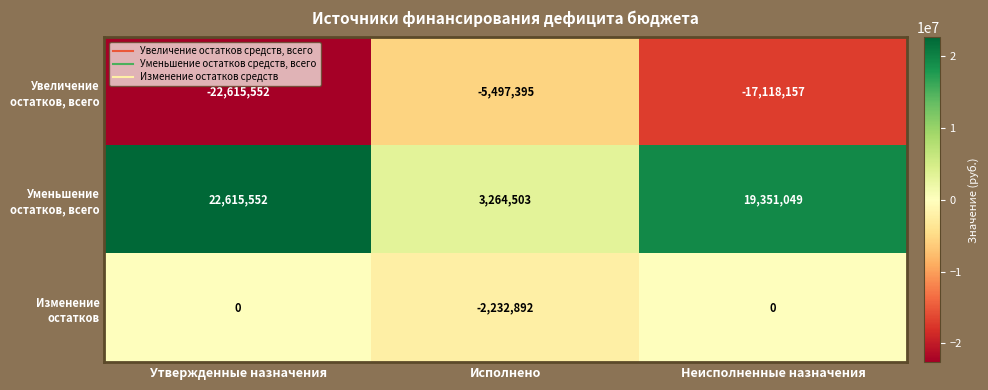

What is the total value across all series at Исполнено?

-4465784